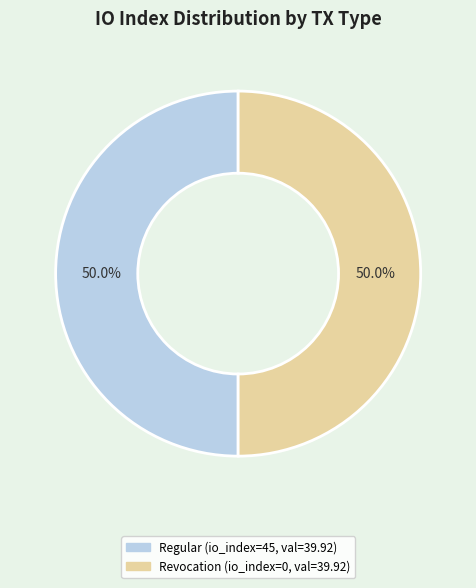

Count the number of slices in the pie.

2